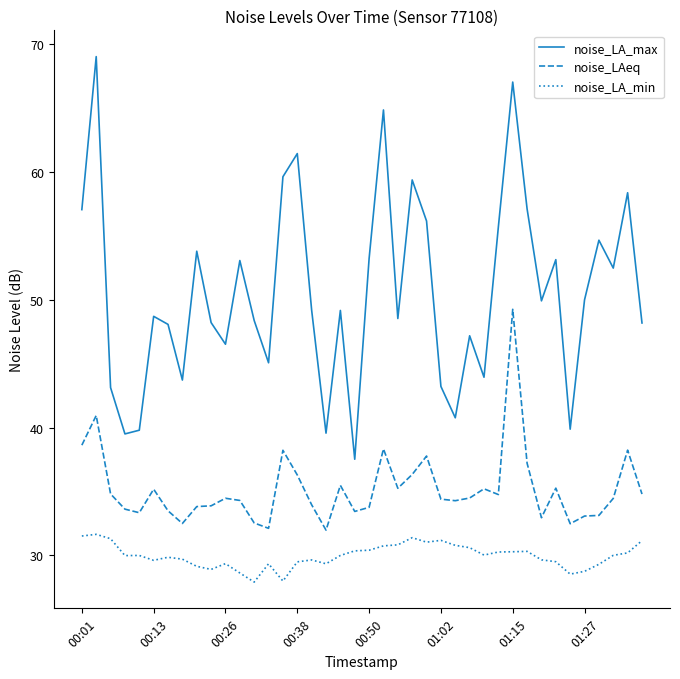

List the series in order of their overall mean, lowest first.

noise_LA_min, noise_LAeq, noise_LA_max